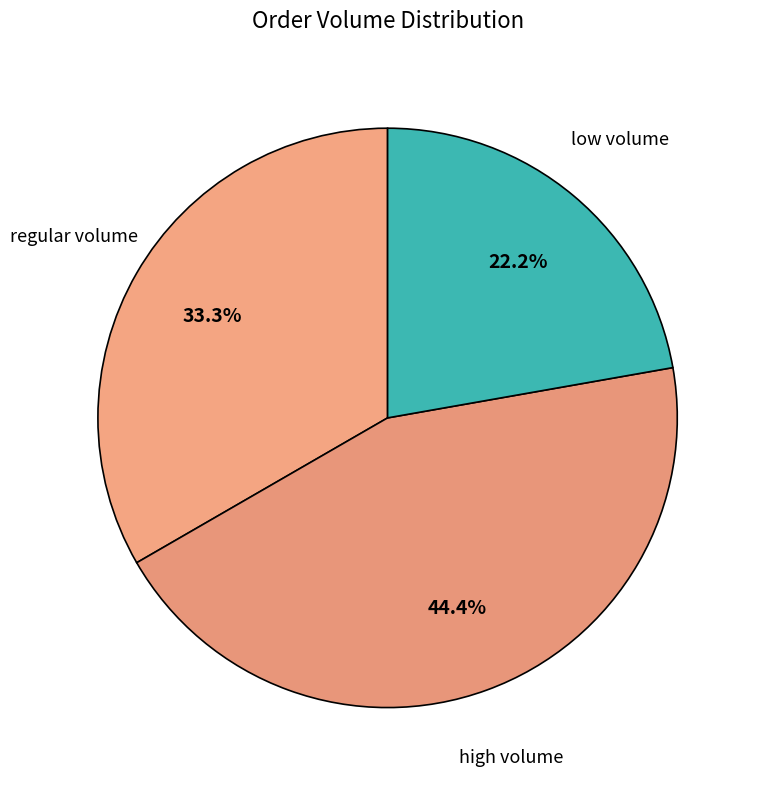

Which slice is the smallest?

low volume